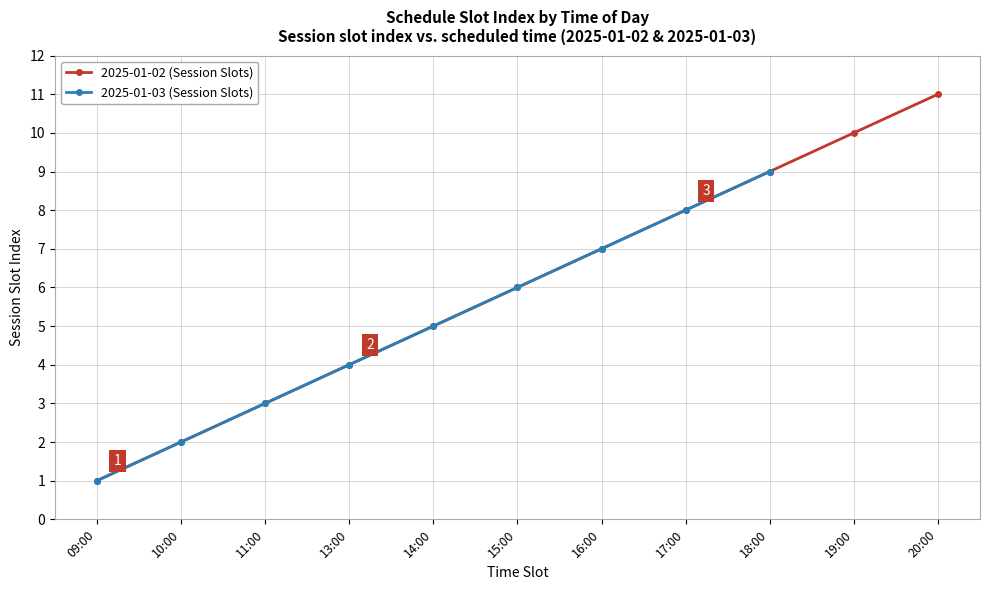

What is the sum of all Slot Number values?

111